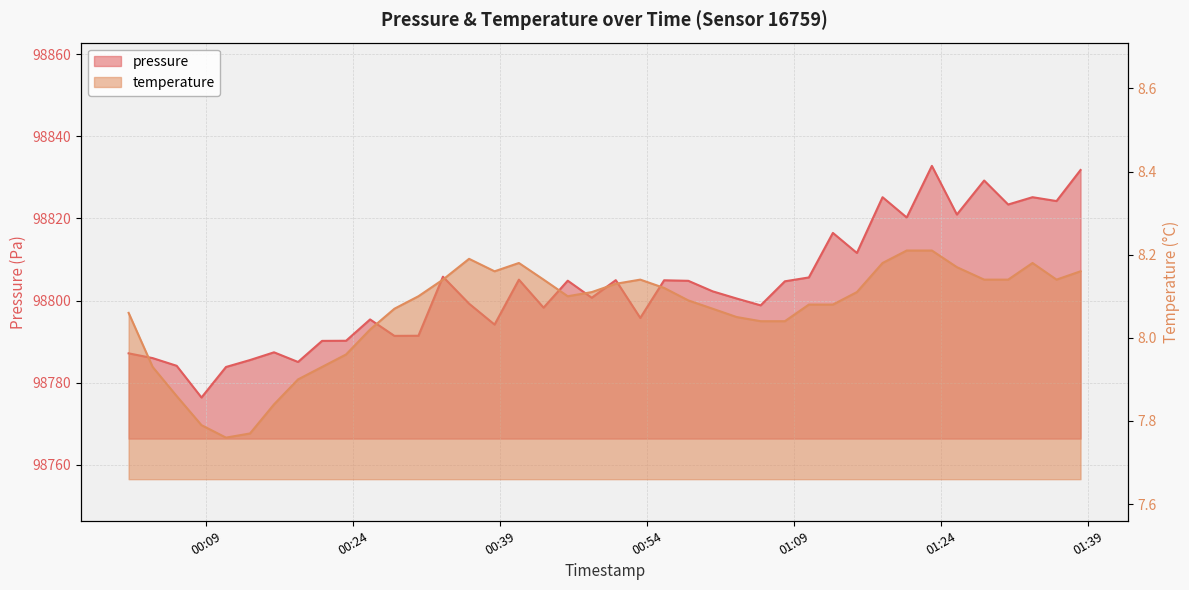

Reading left to right, list all the values displayed in this chart.

pressure: 2024-03-25T00:01:08=98787.2	2024-03-25T00:03:35=98786.0	2024-03-25T00:06:02=98784.1	2024-03-25T00:08:34=98776.4	2024-03-25T00:11:04=98783.8	2024-03-25T00:13:31=98785.5	2024-03-25T00:15:58=98787.4	2024-03-25T00:18:25=98785.1	2024-03-25T00:20:52=98790.2	2024-03-25T00:23:19=98790.2	2024-03-25T00:25:46=98795.4	2024-03-25T00:28:15=98791.4	2024-03-25T00:30:42=98791.4	2024-03-25T00:33:12=98805.8	2024-03-25T00:35:52=98799.2	2024-03-25T00:38:28=98794.2	2024-03-25T00:40:57=98805.1	2024-03-25T00:43:28=98798.3	2024-03-25T00:45:56=98804.8	2024-03-25T00:48:23=98800.7	2024-03-25T00:50:50=98805.0	2024-03-25T00:53:20=98795.8	2024-03-25T00:55:46=98804.9	2024-03-25T00:58:14=98804.8	2024-03-25T01:00:43=98802.2	2024-03-25T01:03:10=98800.5	2024-03-25T01:05:37=98798.8	2024-03-25T01:08:05=98804.7	2024-03-25T01:10:32=98805.6	2024-03-25T01:12:59=98816.5	2024-03-25T01:15:26=98811.6	2024-03-25T01:18:03=98825.2	2024-03-25T01:20:31=98820.2	2024-03-25T01:23:05=98832.8	2024-03-25T01:25:38=98820.9	2024-03-25T01:28:25=98829.2	2024-03-25T01:30:52=98823.4	2024-03-25T01:33:21=98825.2	2024-03-25T01:35:48=98824.2	2024-03-25T01:38:15=98831.8
temperature: 2024-03-25T00:01:08=8.1	2024-03-25T00:03:35=7.9	2024-03-25T00:06:02=7.9	2024-03-25T00:08:34=7.8	2024-03-25T00:11:04=7.8	2024-03-25T00:13:31=7.8	2024-03-25T00:15:58=7.8	2024-03-25T00:18:25=7.9	2024-03-25T00:20:52=7.9	2024-03-25T00:23:19=8.0	2024-03-25T00:25:46=8.0	2024-03-25T00:28:15=8.1	2024-03-25T00:30:42=8.1	2024-03-25T00:33:12=8.1	2024-03-25T00:35:52=8.2	2024-03-25T00:38:28=8.2	2024-03-25T00:40:57=8.2	2024-03-25T00:43:28=8.1	2024-03-25T00:45:56=8.1	2024-03-25T00:48:23=8.1	2024-03-25T00:50:50=8.1	2024-03-25T00:53:20=8.1	2024-03-25T00:55:46=8.1	2024-03-25T00:58:14=8.1	2024-03-25T01:00:43=8.1	2024-03-25T01:03:10=8.1	2024-03-25T01:05:37=8.0	2024-03-25T01:08:05=8.0	2024-03-25T01:10:32=8.1	2024-03-25T01:12:59=8.1	2024-03-25T01:15:26=8.1	2024-03-25T01:18:03=8.2	2024-03-25T01:20:31=8.2	2024-03-25T01:23:05=8.2	2024-03-25T01:25:38=8.2	2024-03-25T01:28:25=8.1	2024-03-25T01:30:52=8.1	2024-03-25T01:33:21=8.2	2024-03-25T01:35:48=8.1	2024-03-25T01:38:15=8.2